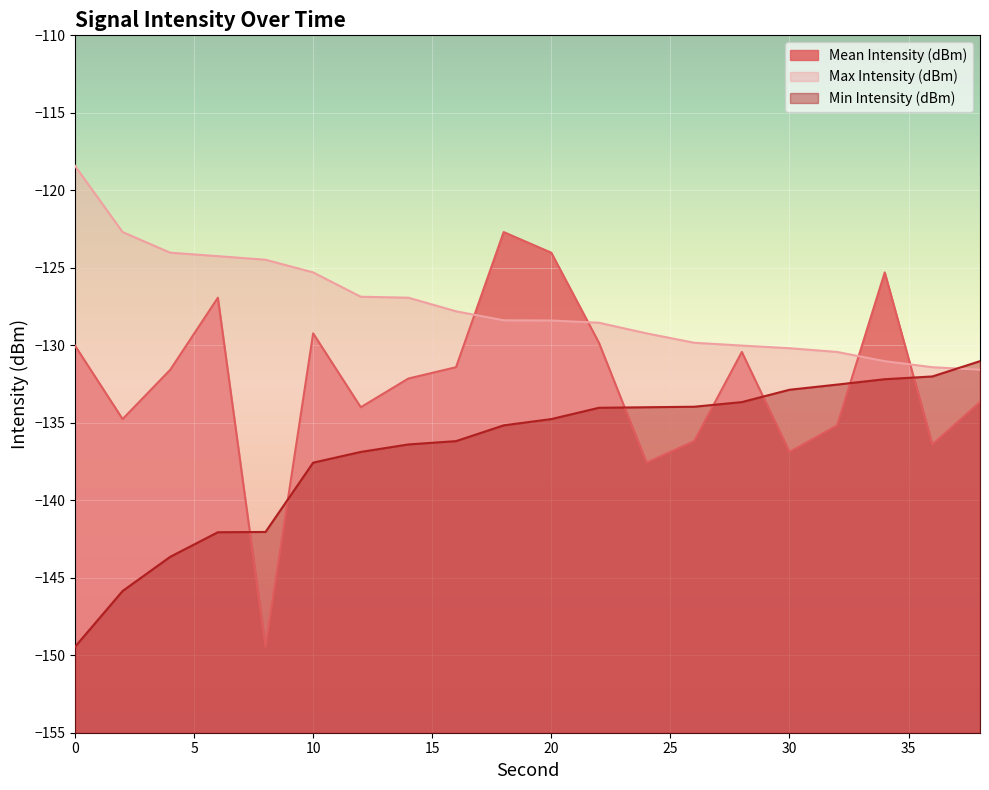

After their last crossing, which series has the higher values: Mean Intensity (dBm) or Max Intensity (dBm)?

Max Intensity (dBm)